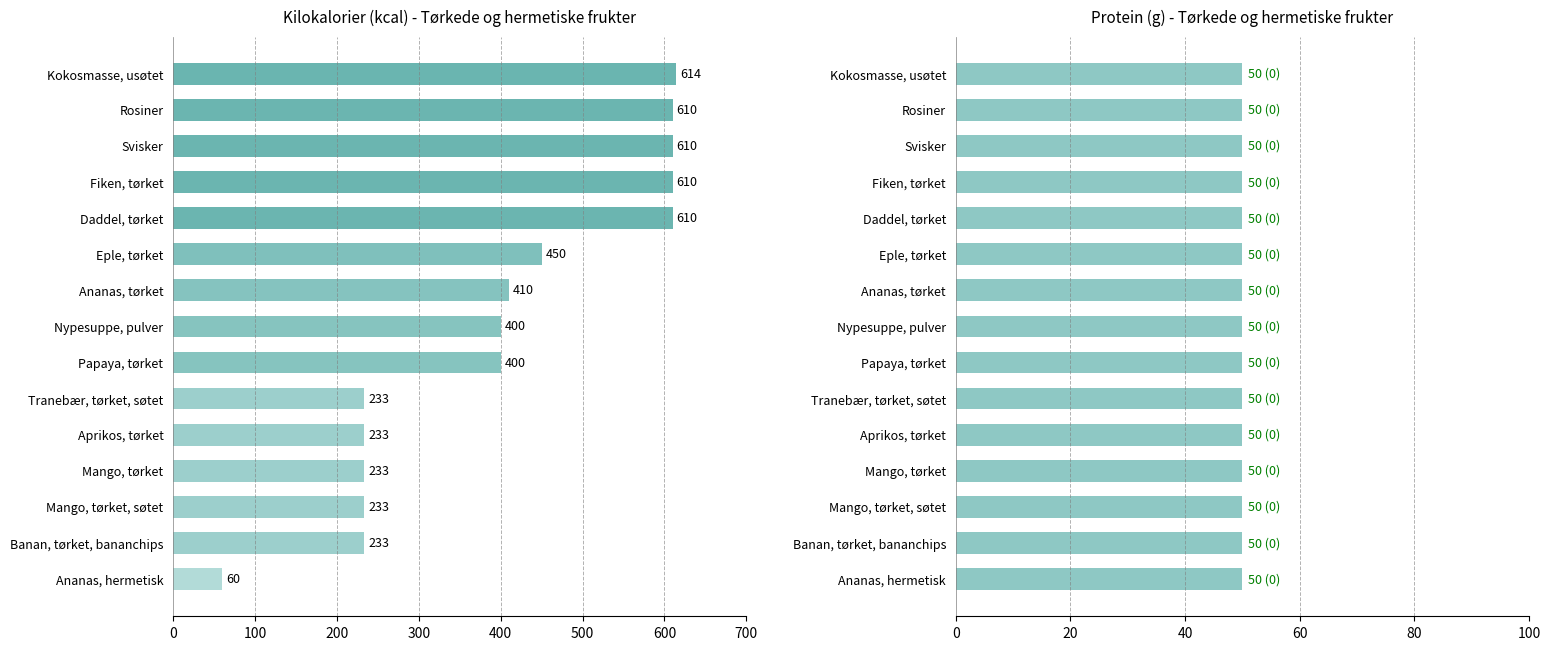

The Protein (g) series shows 0.8 at 12. True or false?

False